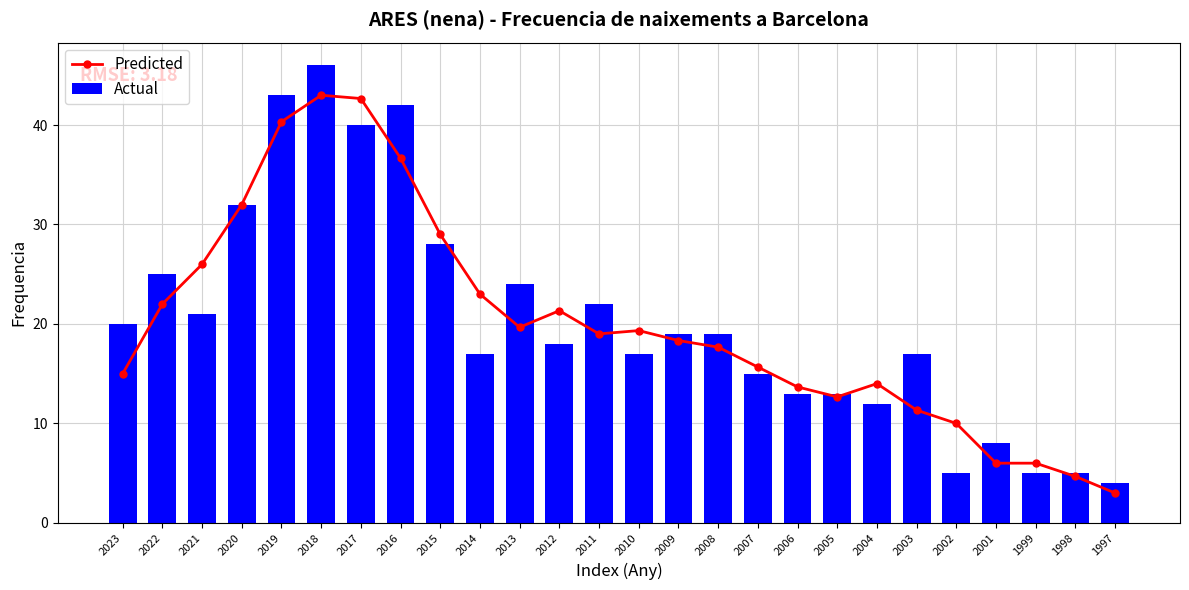

What are all the series names shown in the legend?

Predicted, Actual